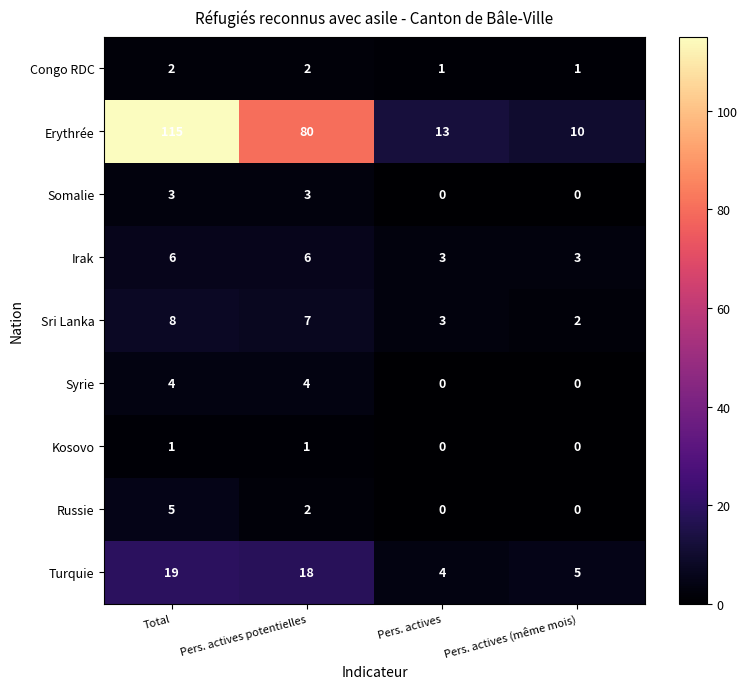

Count the Somalie values in the range 0 to 3.

4